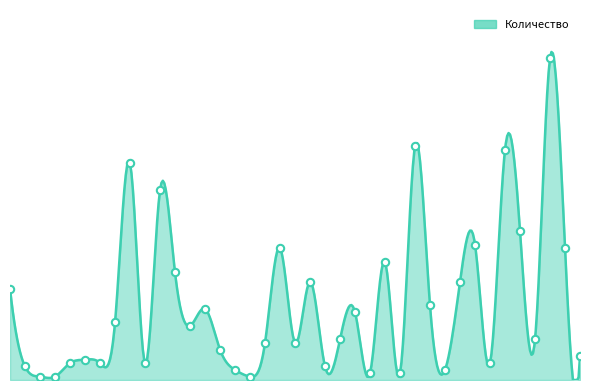

What is the change in value from 18 to 33?

-6.0